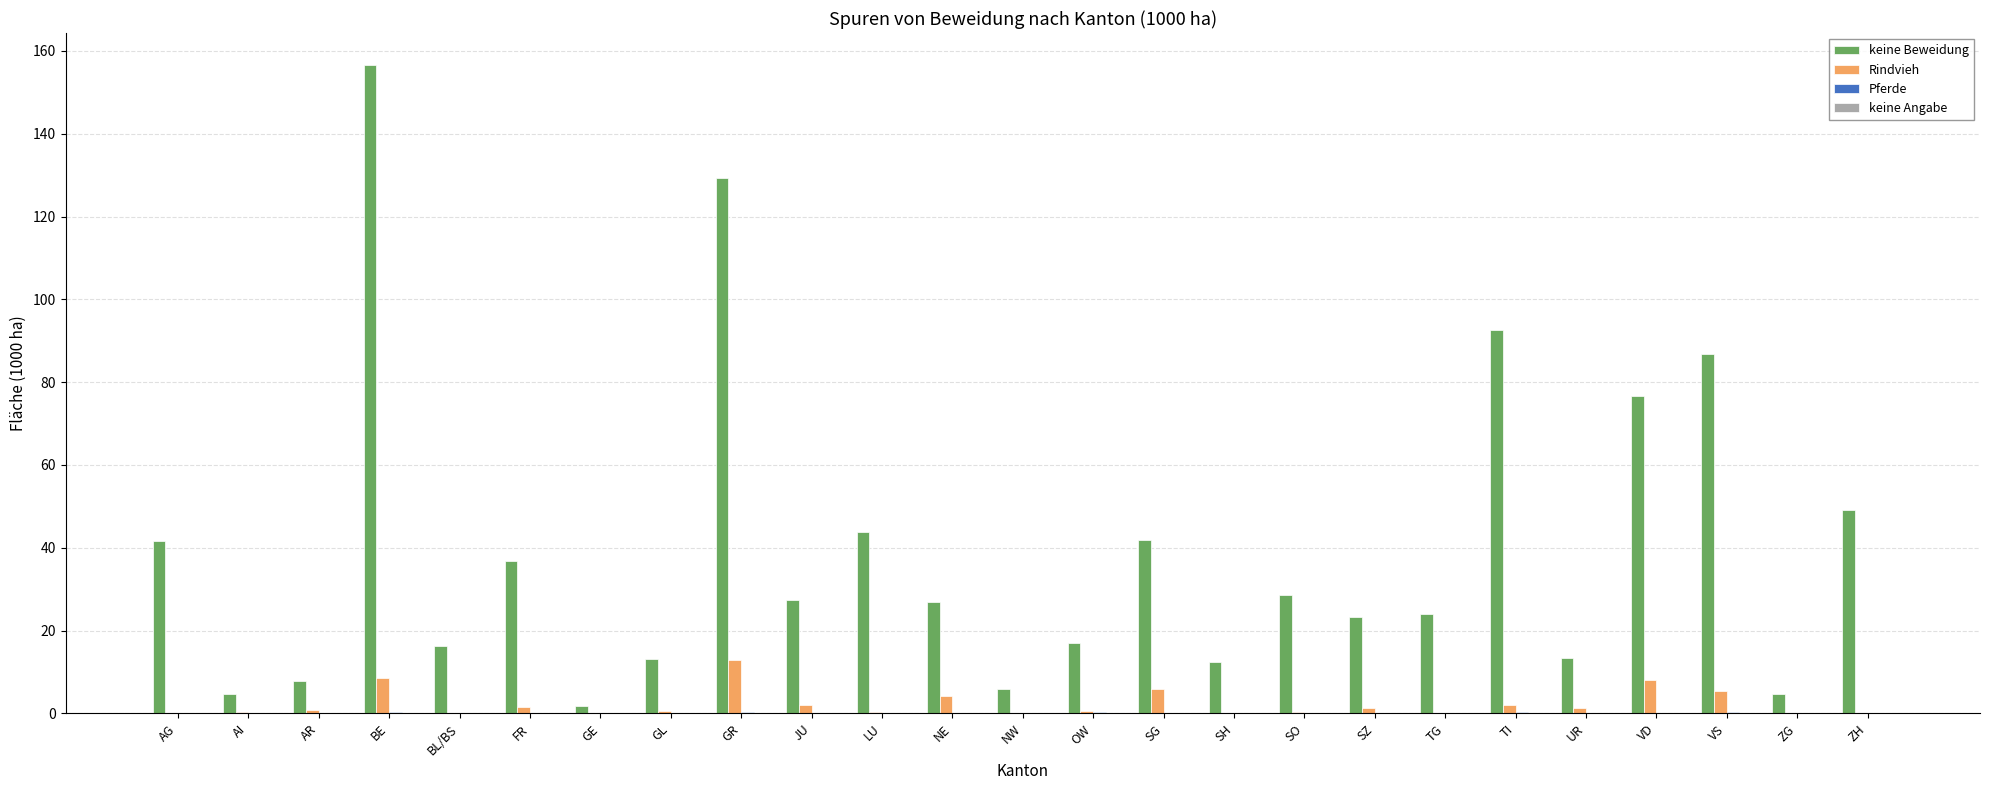

How many groups of bars are there?

25